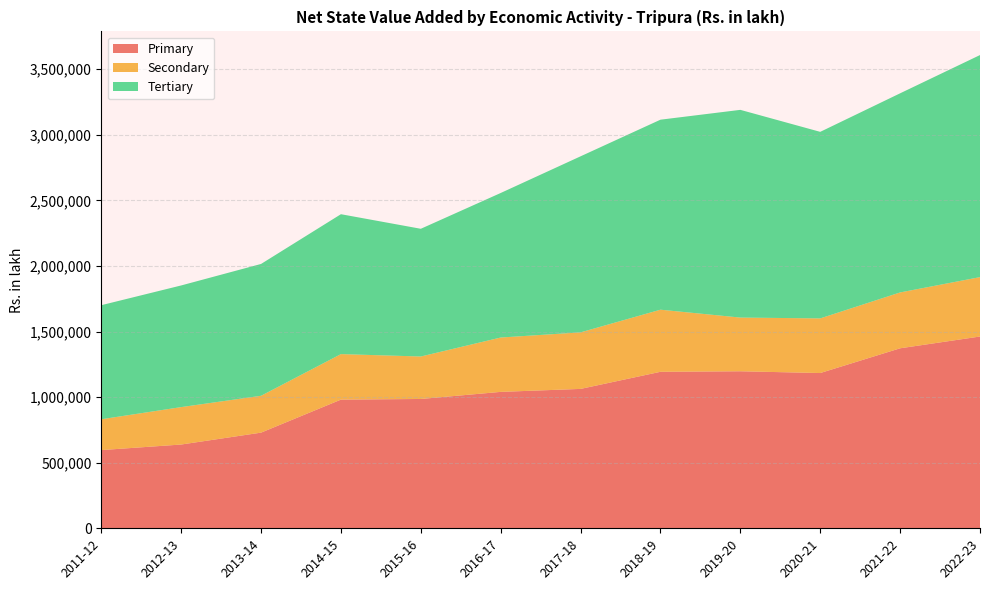

Reading left to right, list all the values displayed in this chart.

Primary: 596108	638508	729150	980879	985771	1039836	1062529	1192895	1196903	1183513	1372073	1461872
Secondary: 234927	285293	280917	346896	323720	414333	431006	473402	409375	416484	425774	452754
Tertiary: 869582	927289	1004917	1066425	973585	1101734	1341939	1448390	1583359	1421985	1517844	1692707